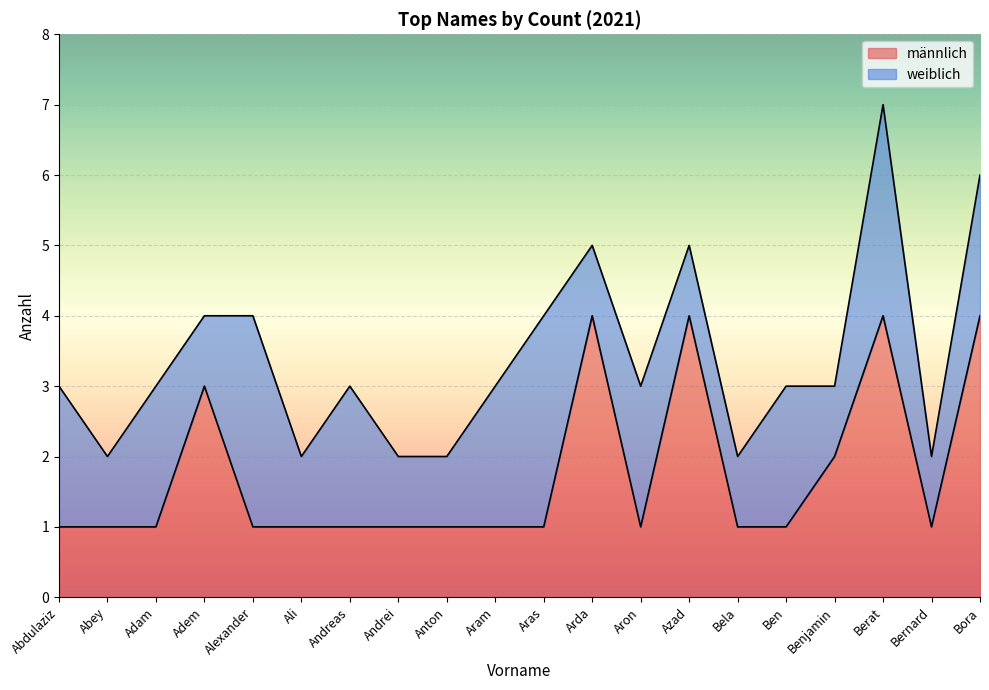

At which category is the sum across all series the highest?

Berat